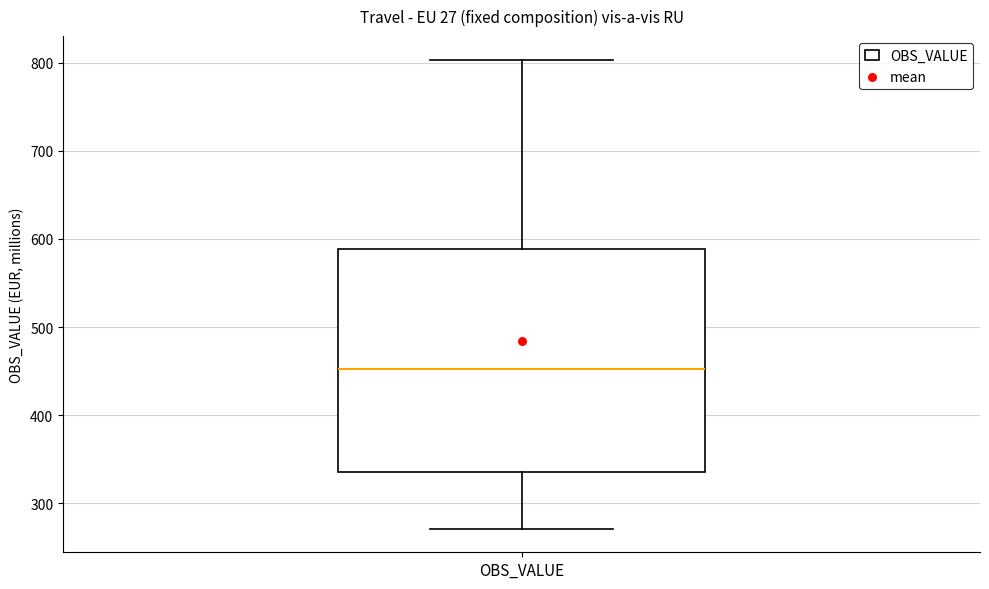

Read this box plot against the y-axis: the position of the median line, the range covered by the box, and the ends of both whiskers. The values are not printed on the chart, so give them approximately, as read against the axis.

median 450, box 340 to 590, whiskers 270 to 800